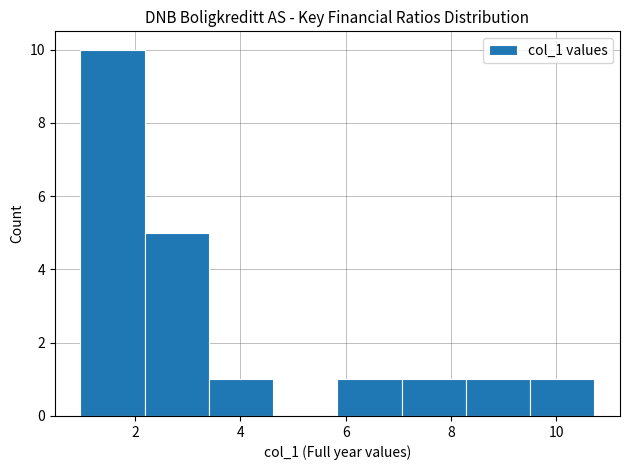

What is the height of the bar covering 9.6 to 10.8 on the x-axis? Neither the bar edges nor the heights are printed on the chart, so give them approximately, as read against the axes.

1